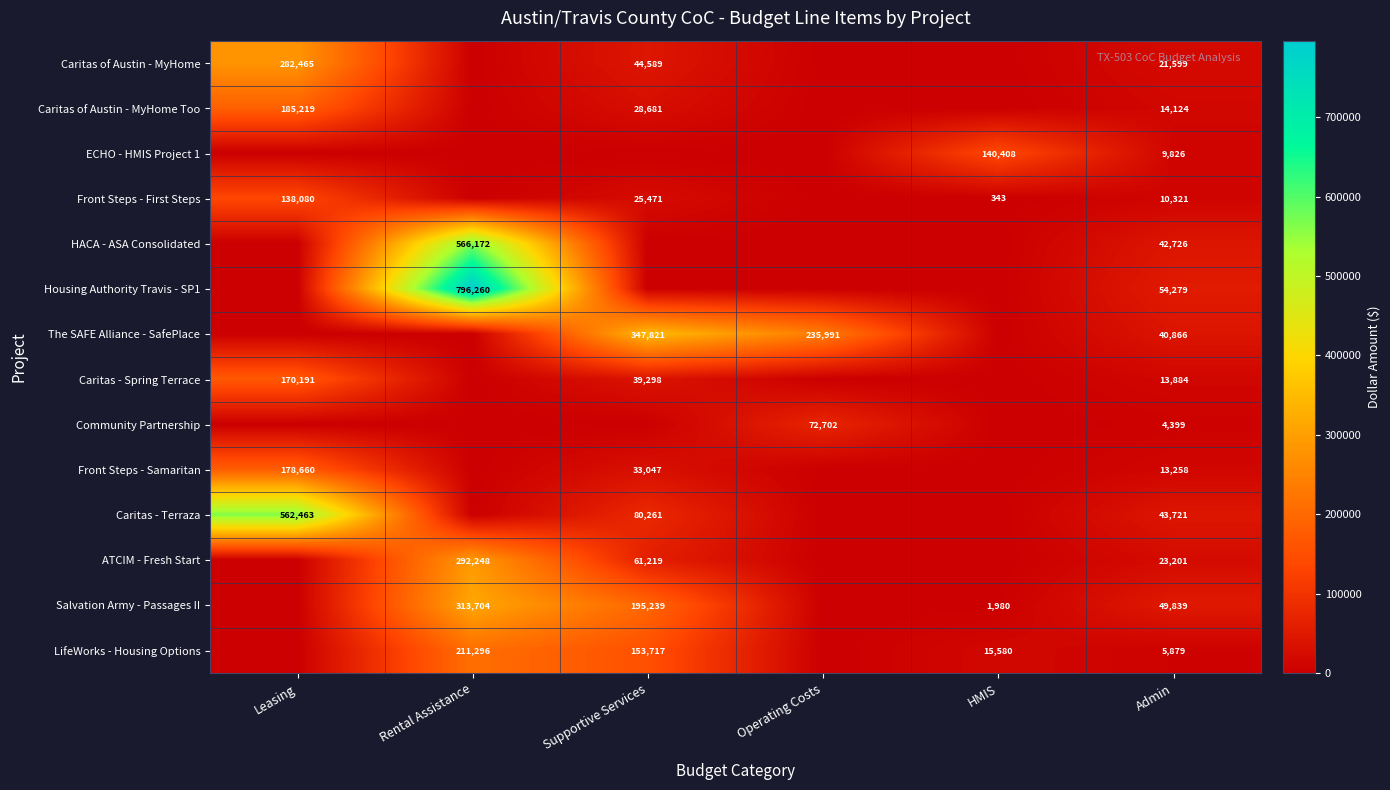

Is it true that Community Partnership equals 4399 at Admin?

True